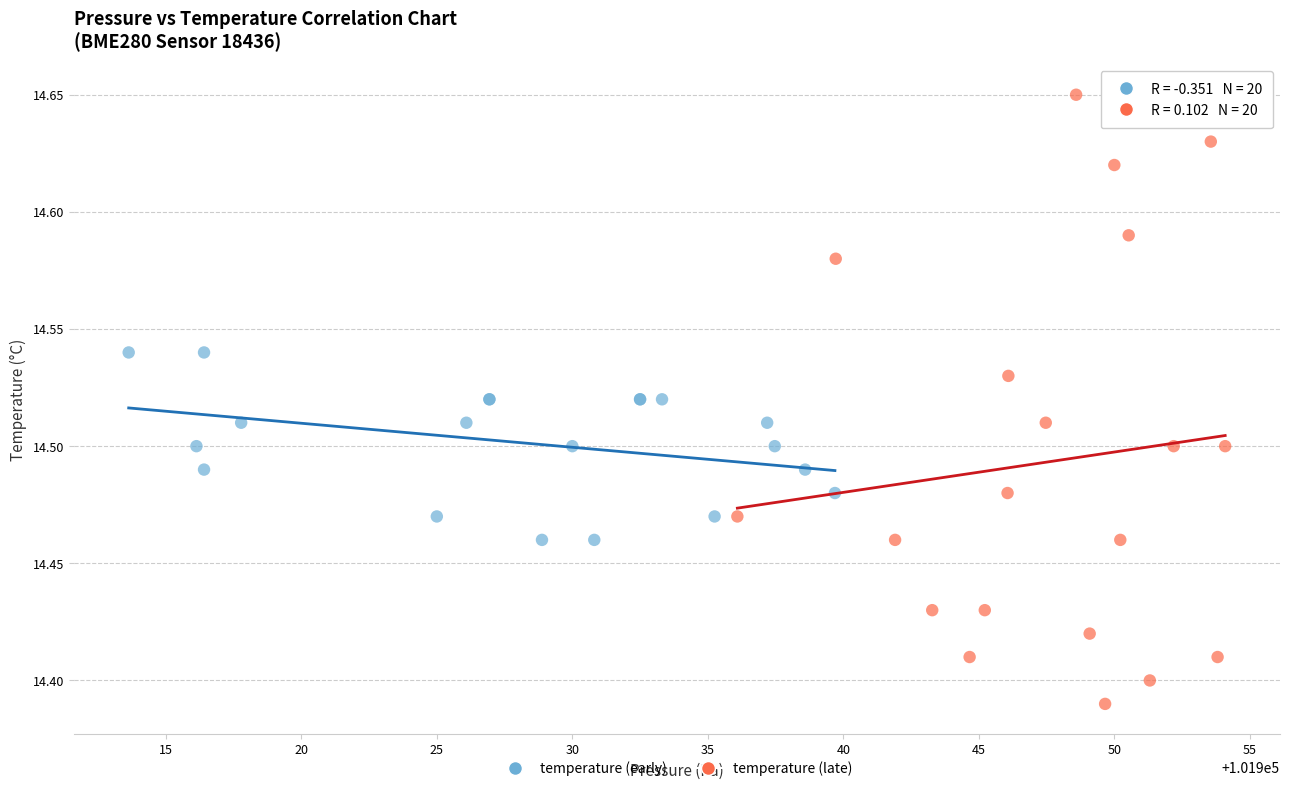

What are all the series names shown in the legend?

temperature (early), temperature (late)